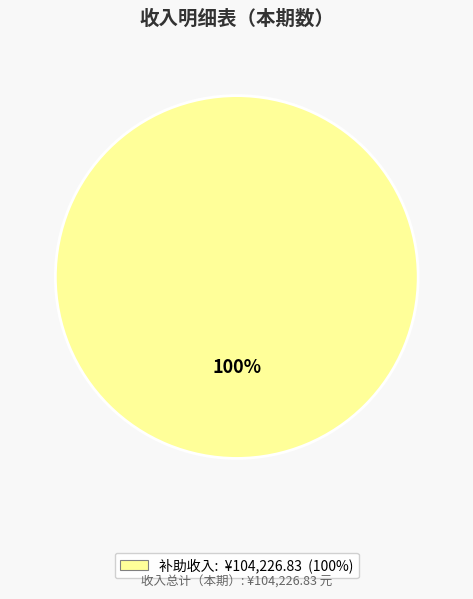

Is there a majority slice in this chart?

Yes